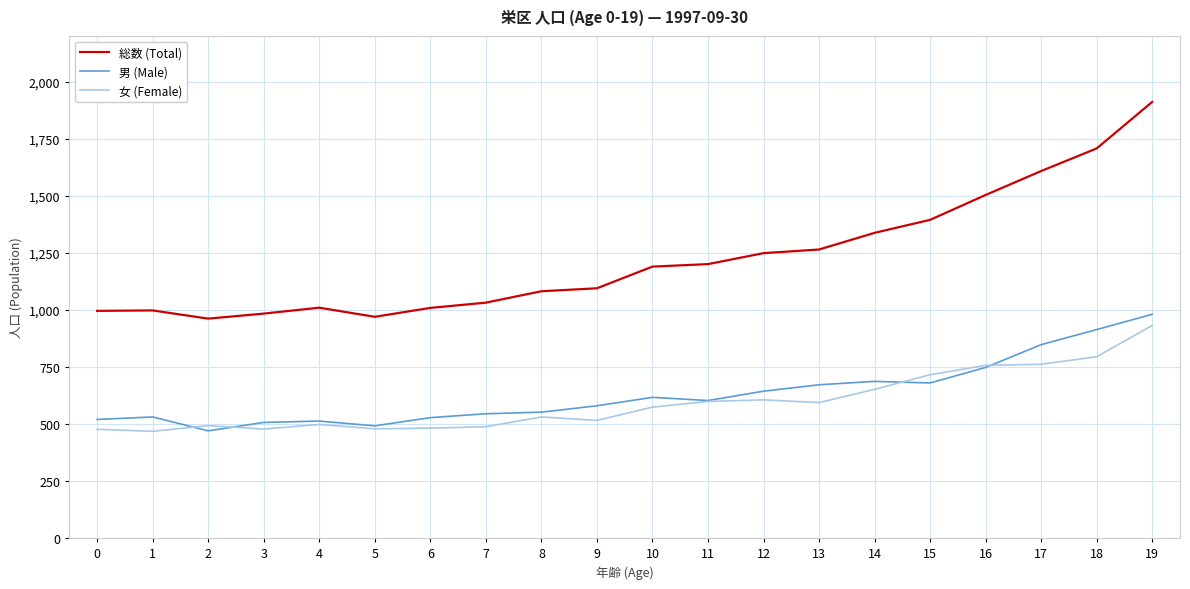

True or false: 女 (Female) and 男 (Male) intersect in this chart.

True